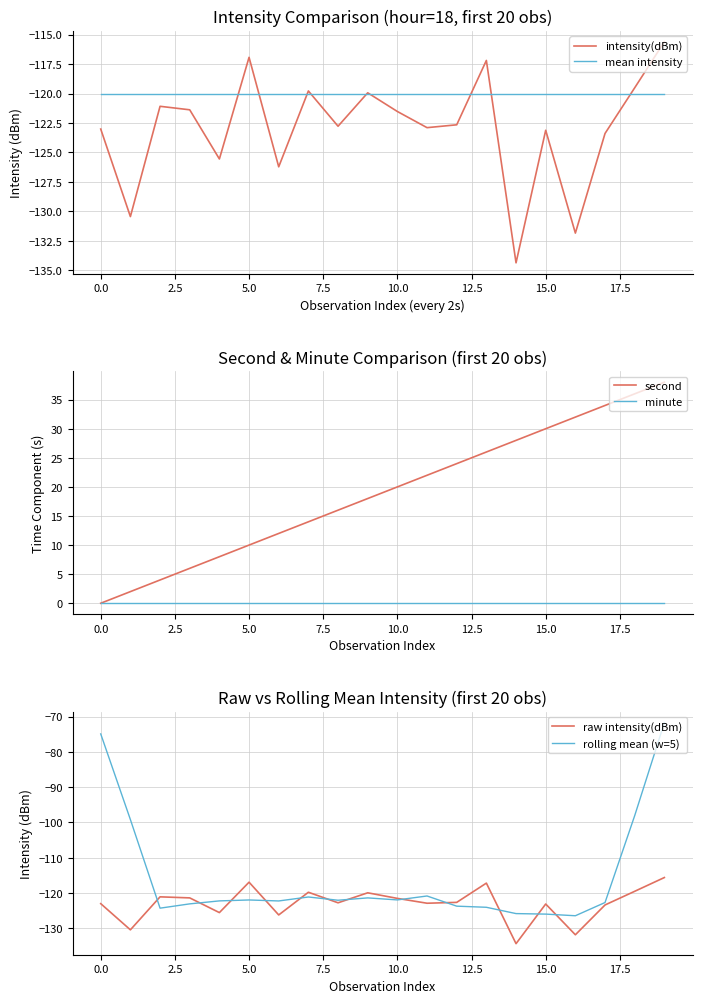

True or false: mean intensity has a value of -178.5 at 0.0.

False